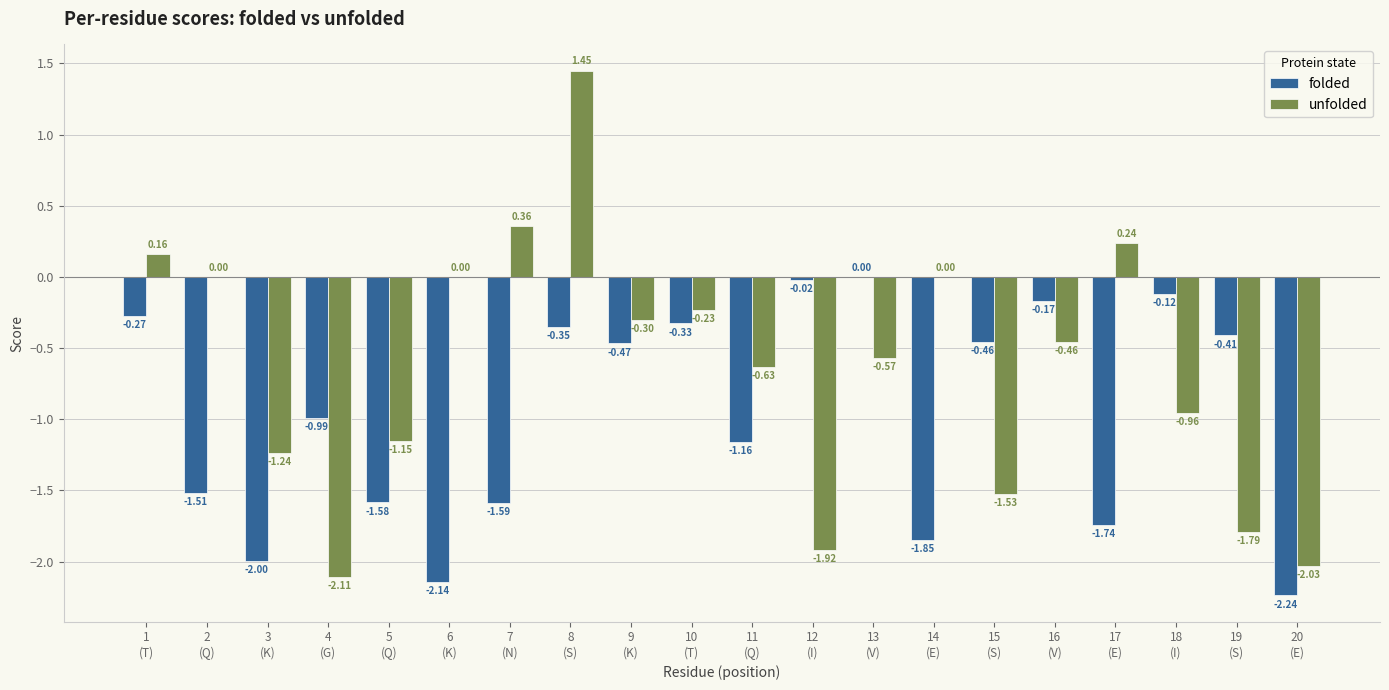

Which series has the largest total across all categories?

unfolded